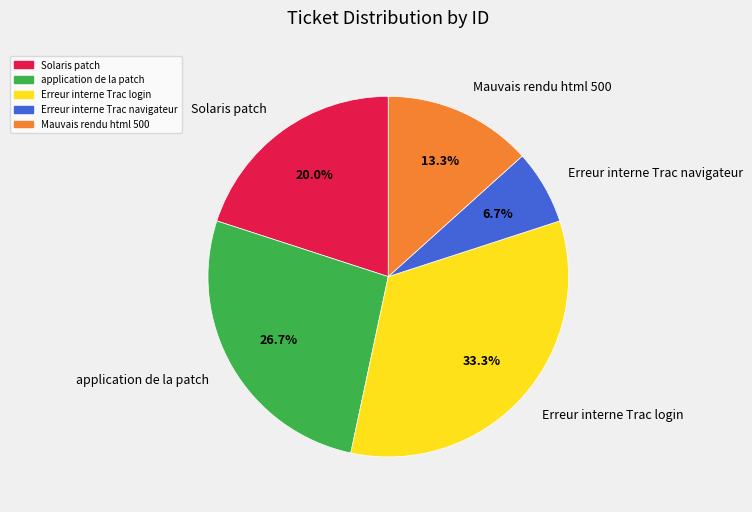

Which category has the biggest portion of the pie?

Erreur interne Trac login